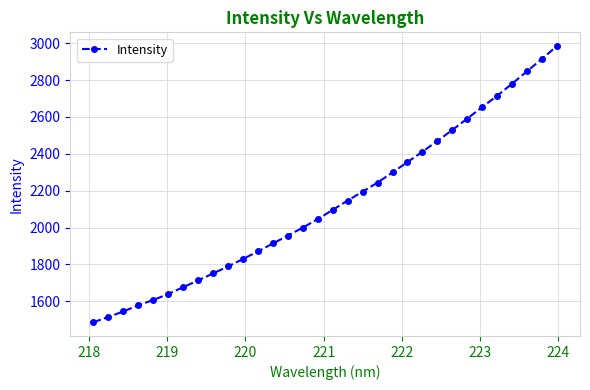

What is the difference between the second highest and second lowest values?

1399.0